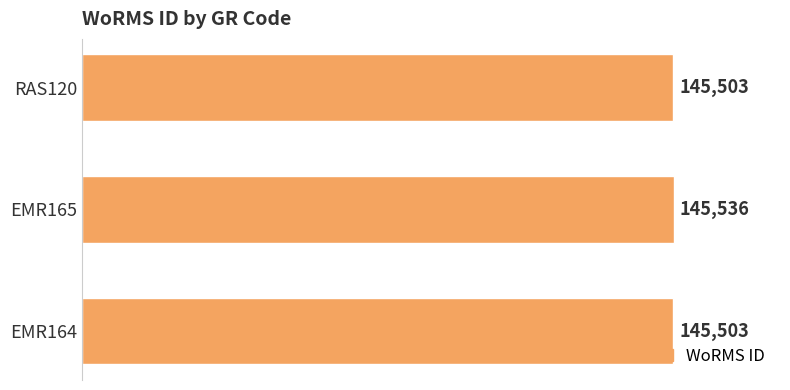

Which category has the highest value across all series?

EMR165